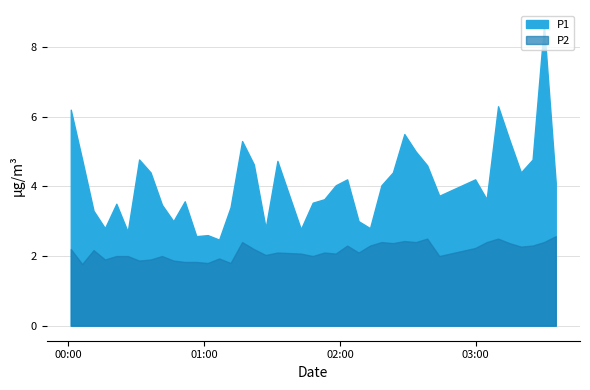

What is the difference between the highest and lowest values at 8?

1.5